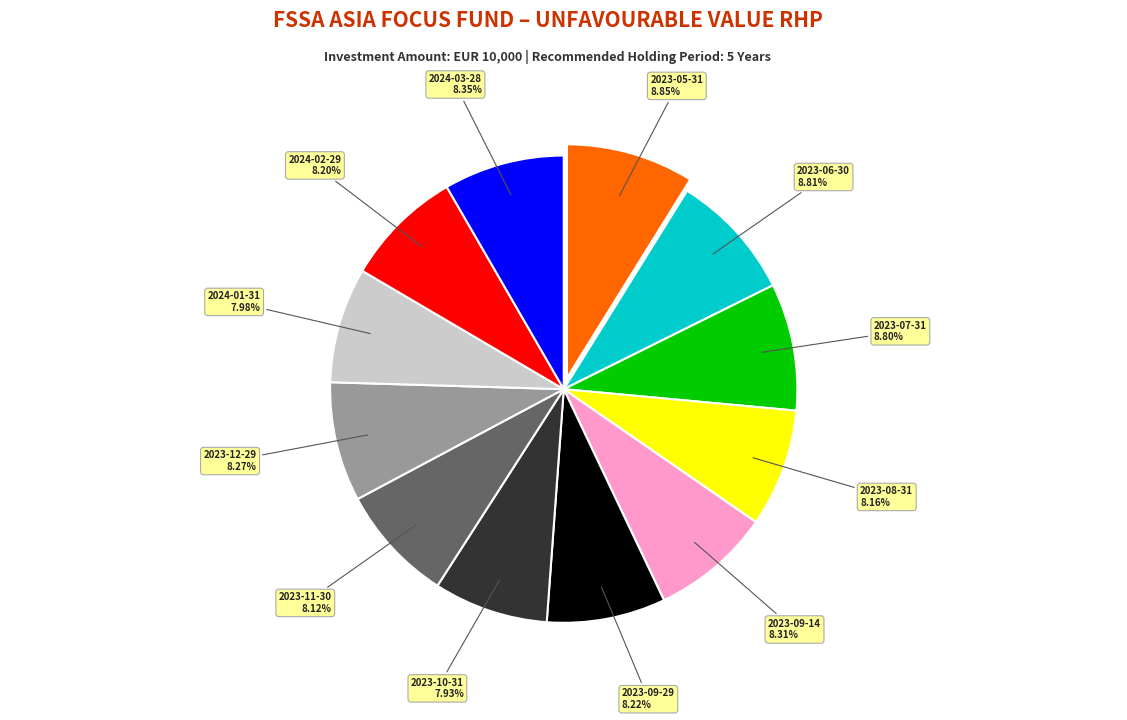

Is there any slice that represents more than half of the pie?

No